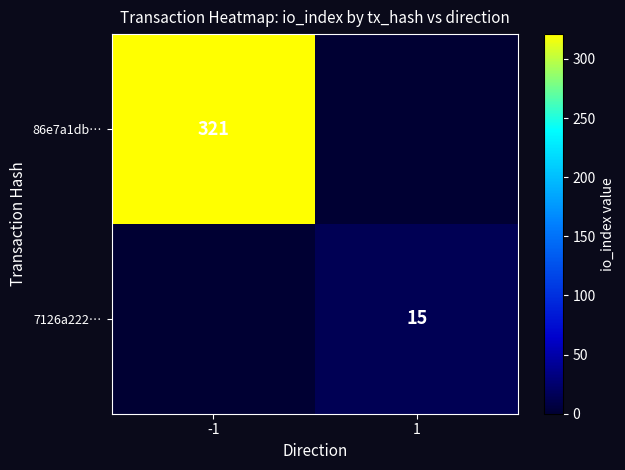

Which category has the lowest value across all series?

1